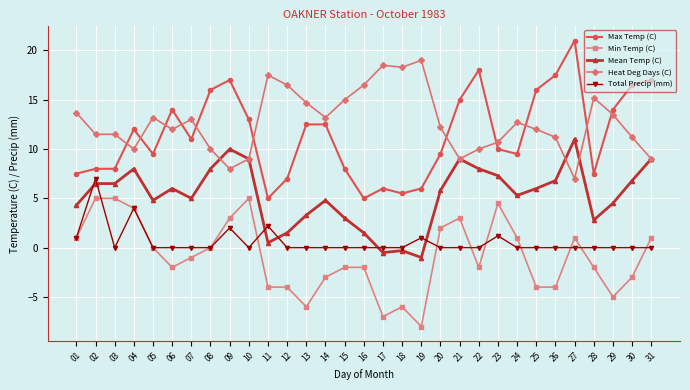

Which label corresponds to the smallest value in the chart?

19